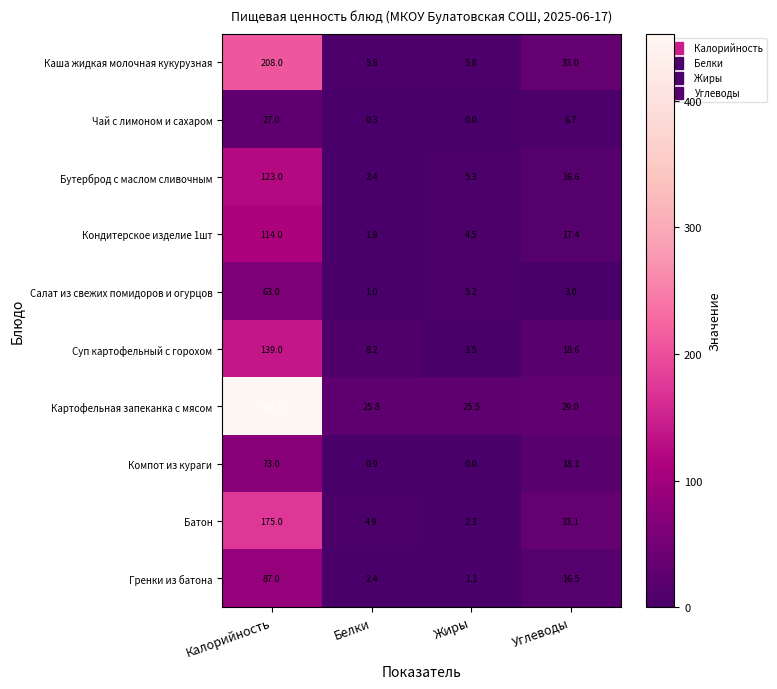

The Компот из кураги series shows 5.7 at Углеводы. True or false?

False